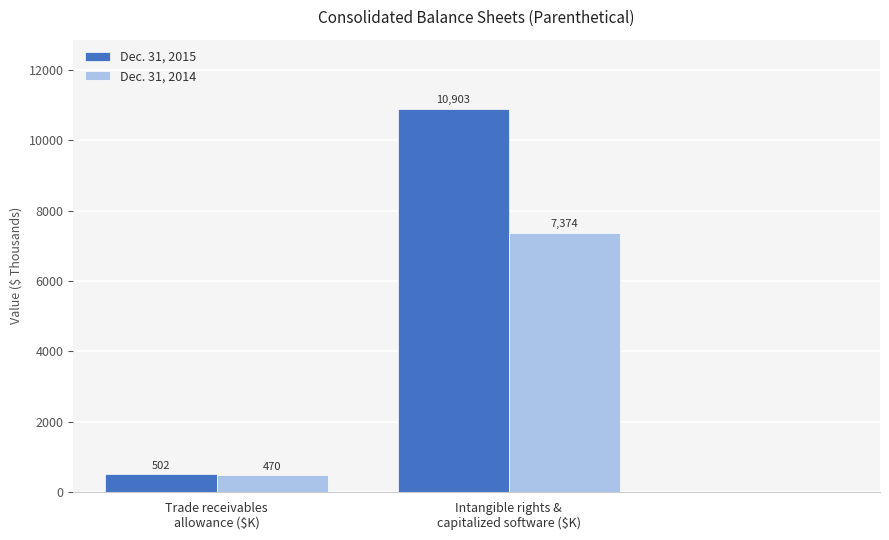

The Dec. 31, 2015 series shows 10903 at Intangible rights &
capitalized software ($K). True or false?

True